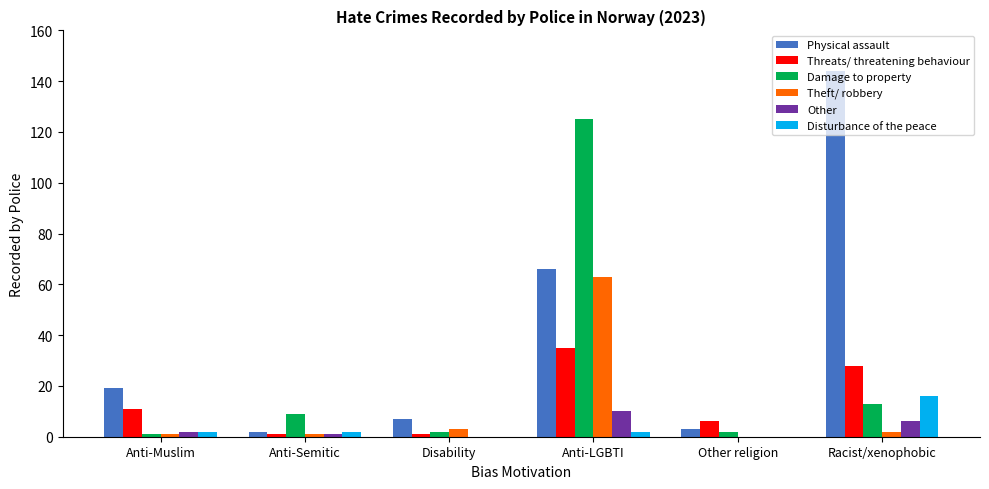

At which label is Physical assault closest to 73?

Anti-LGBTI